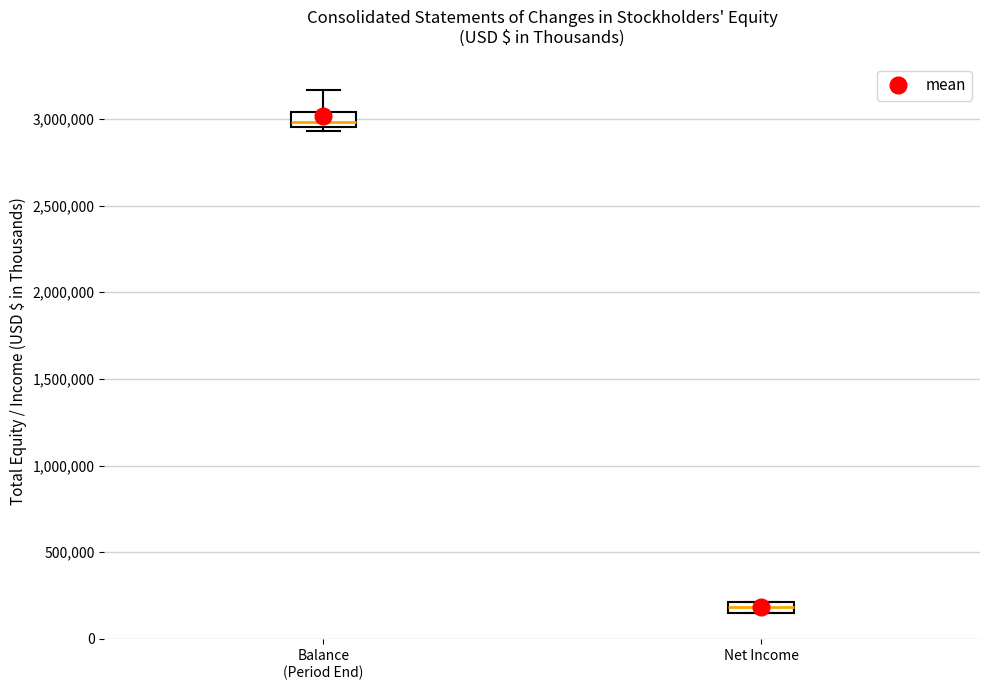

Where is the upper edge of the box for Net Income on the y-axis? The values are not printed on the chart, so give them approximately, as read against the axis.

200000